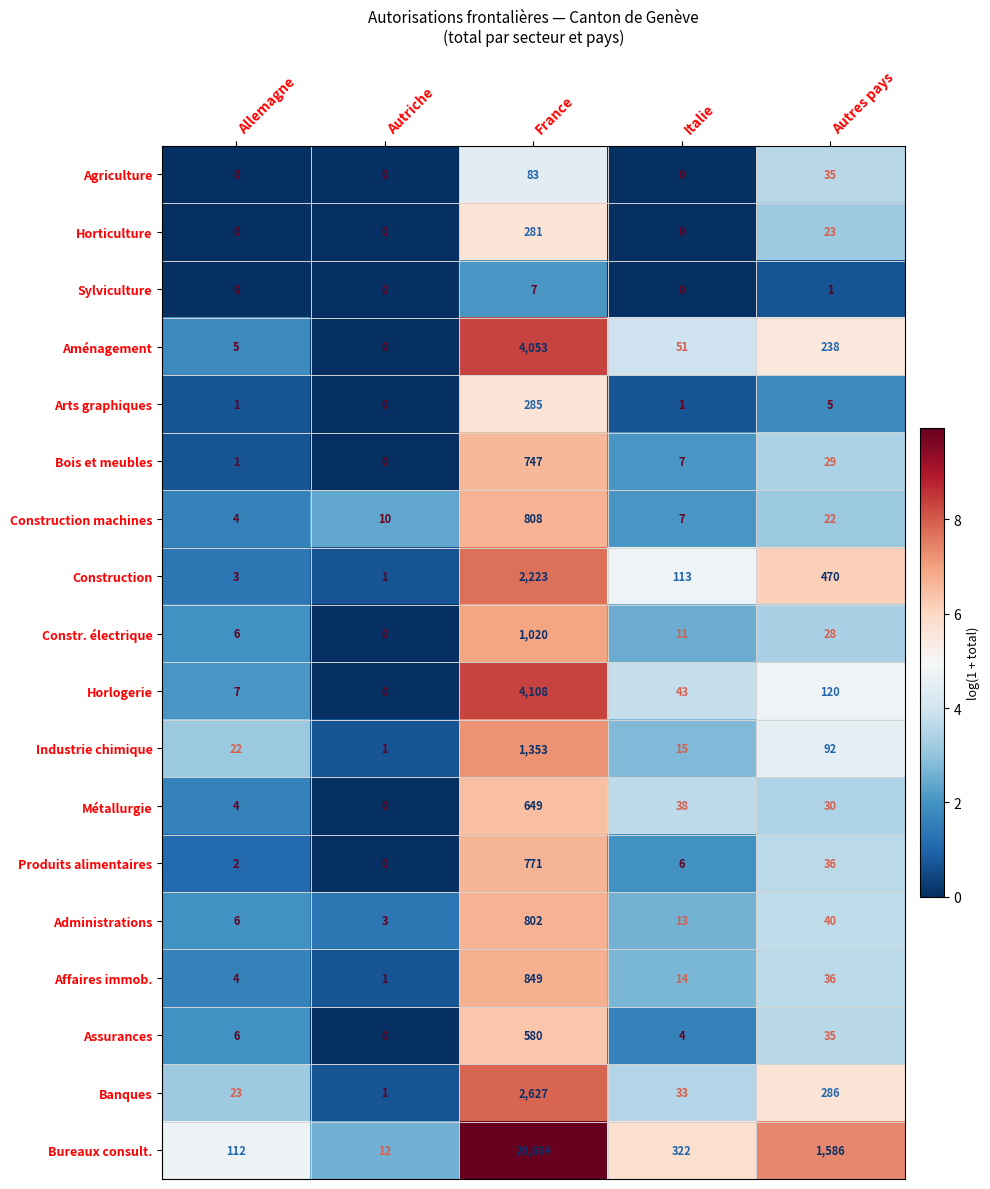

Rank the categories by Constr. électrique value from highest to lowest.

France, Autres pays, Italie, Allemagne, Autriche